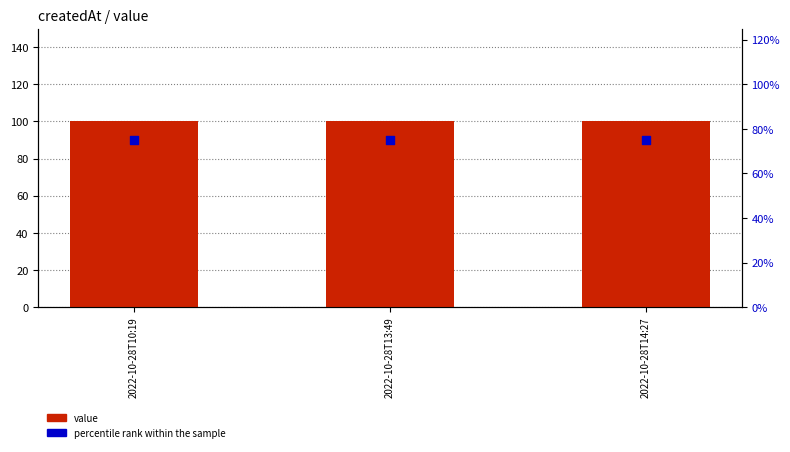

Which series reaches the maximum Y coordinate?

value